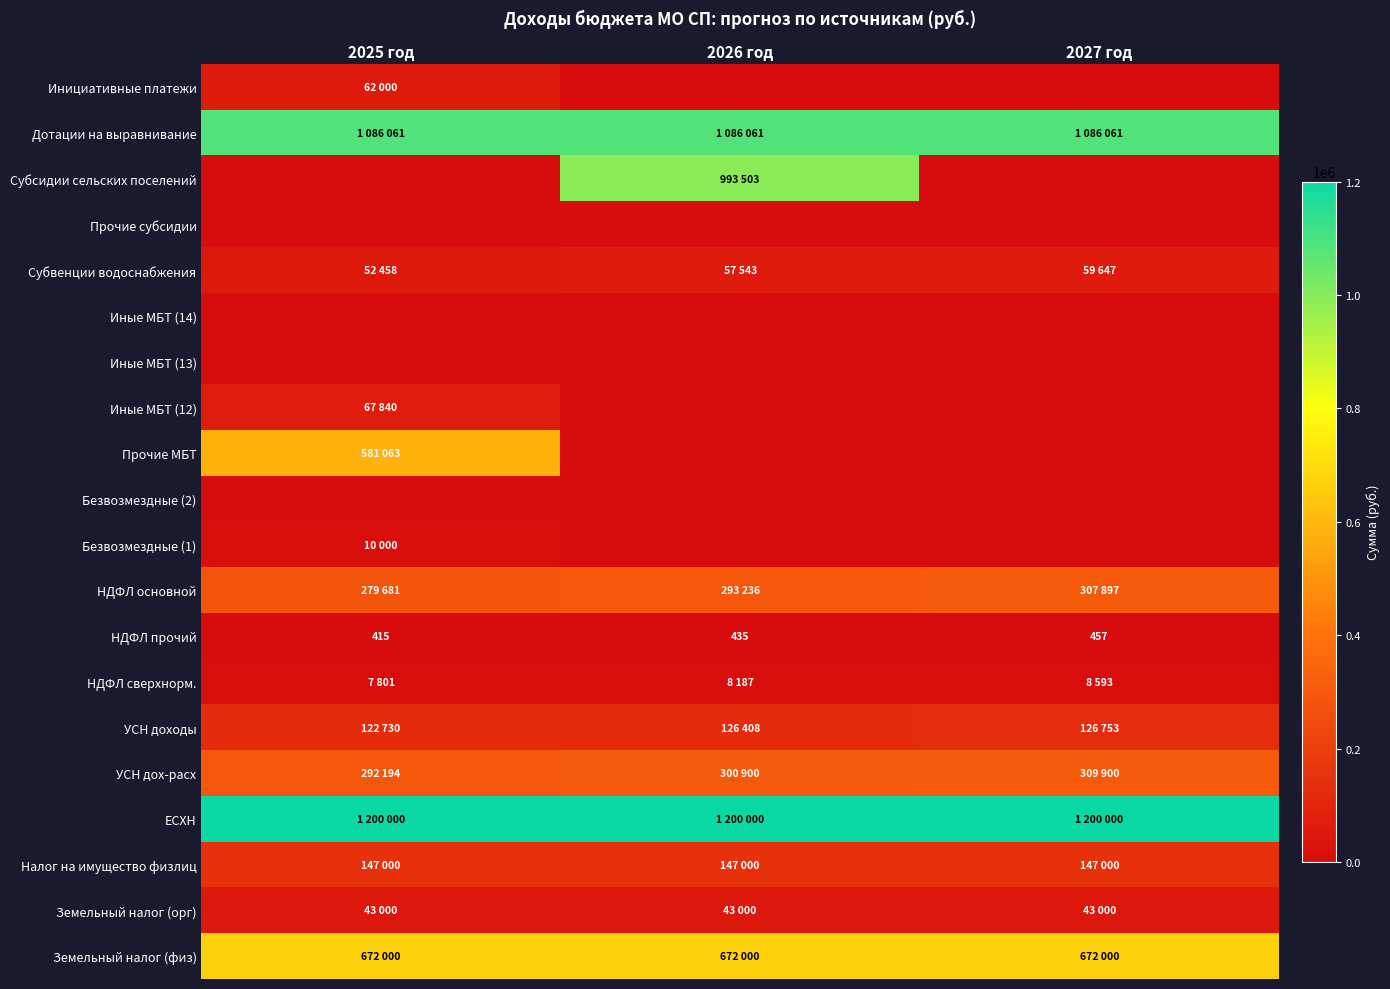

Which has a higher value, 2025 год or 2026 год?

2025 год